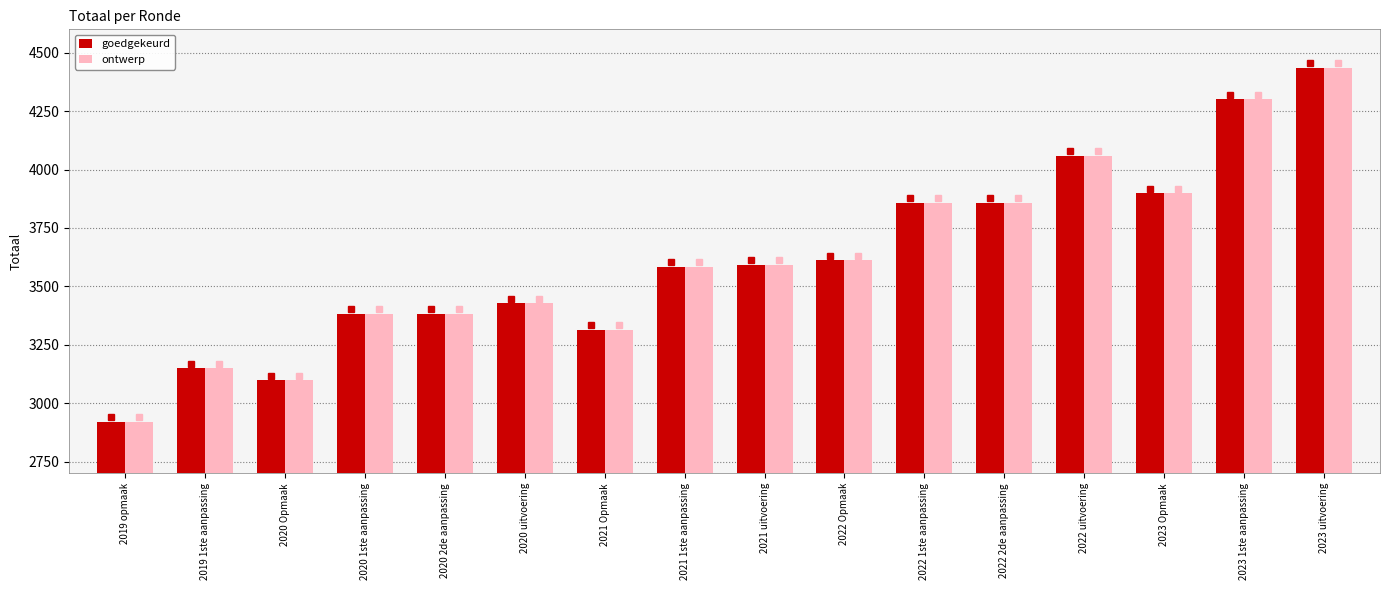

Is the value of ontwerp at 2022 2de aanpassing greater than the value of goedgekeurd at 2019 1ste aanpassing?

Yes